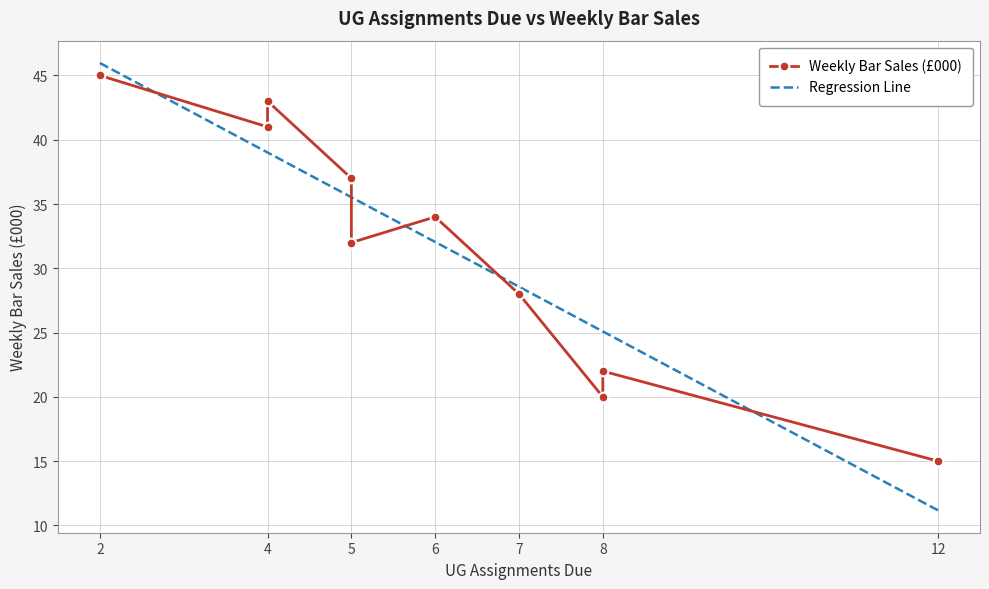

What is the minimum value shown in the chart?

15